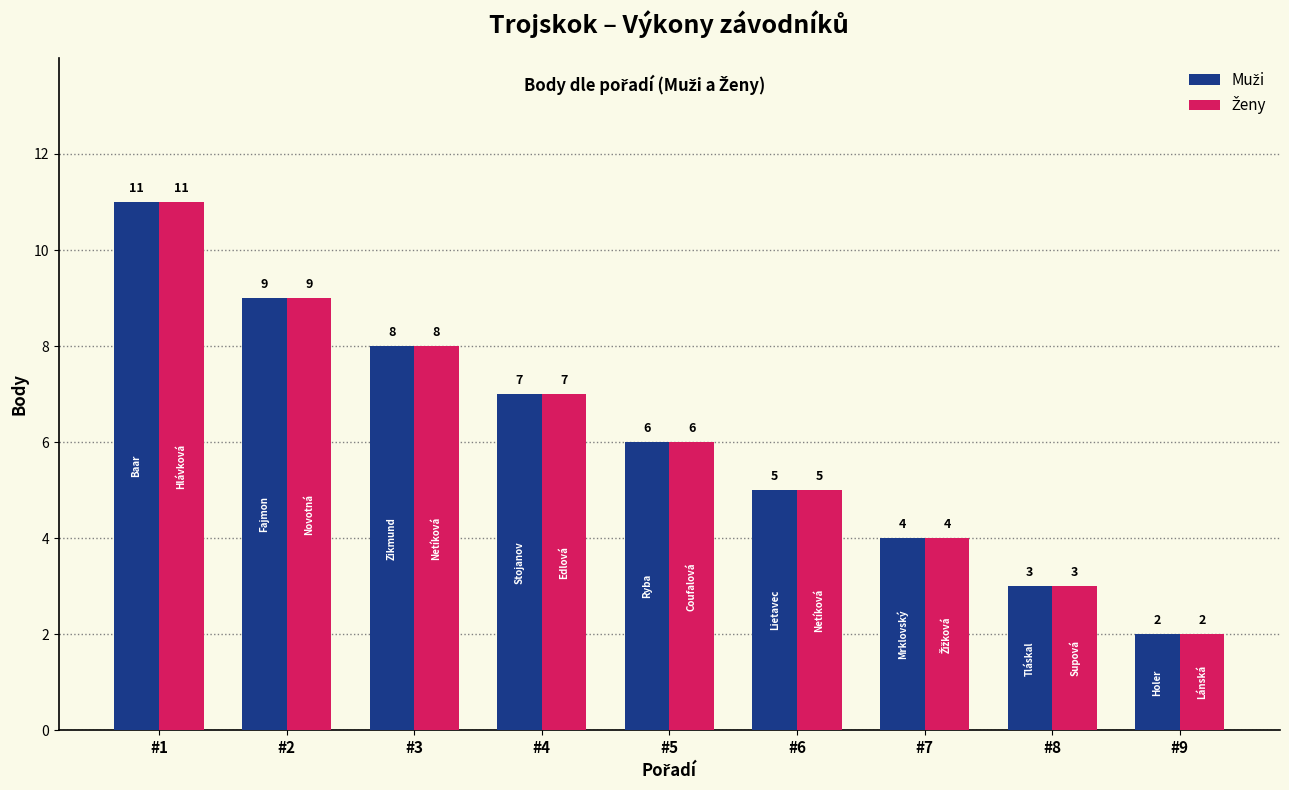

What is the total value across all series at #2?

18